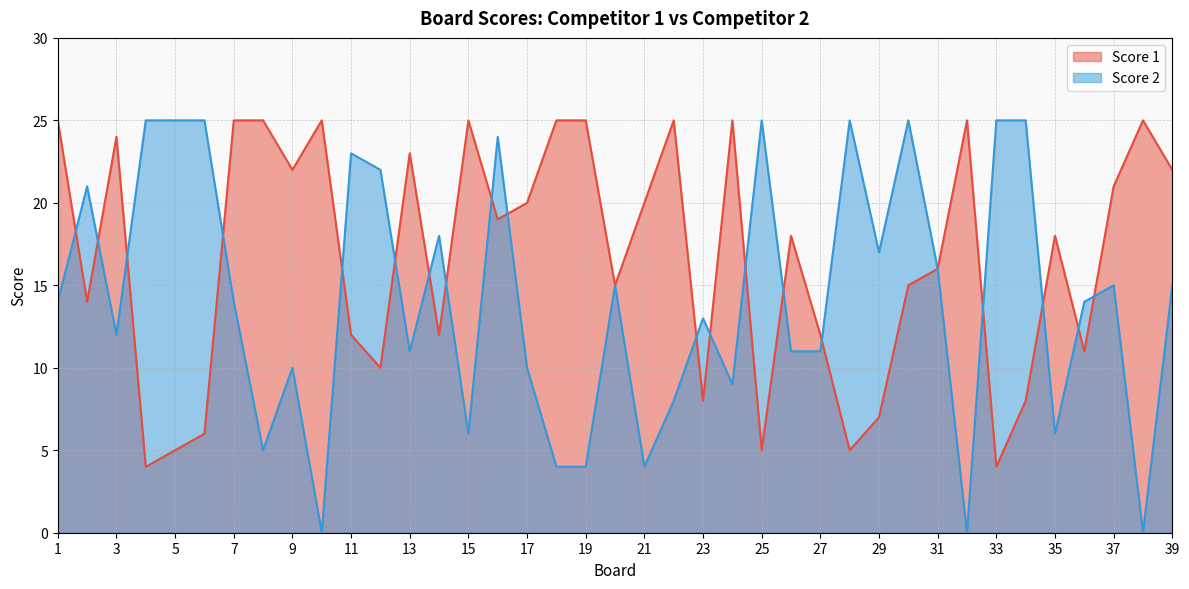

What is the difference between the maximum and minimum values in the Score 1 series?

21